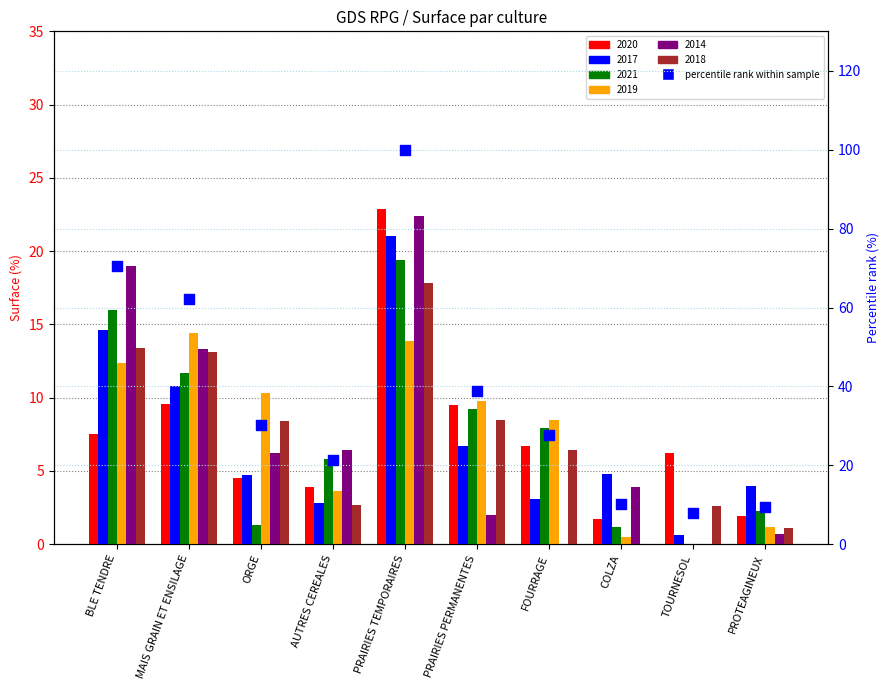

Which has a higher value, TOURNESOL or MAIS GRAIN ET ENSILAGE?

MAIS GRAIN ET ENSILAGE